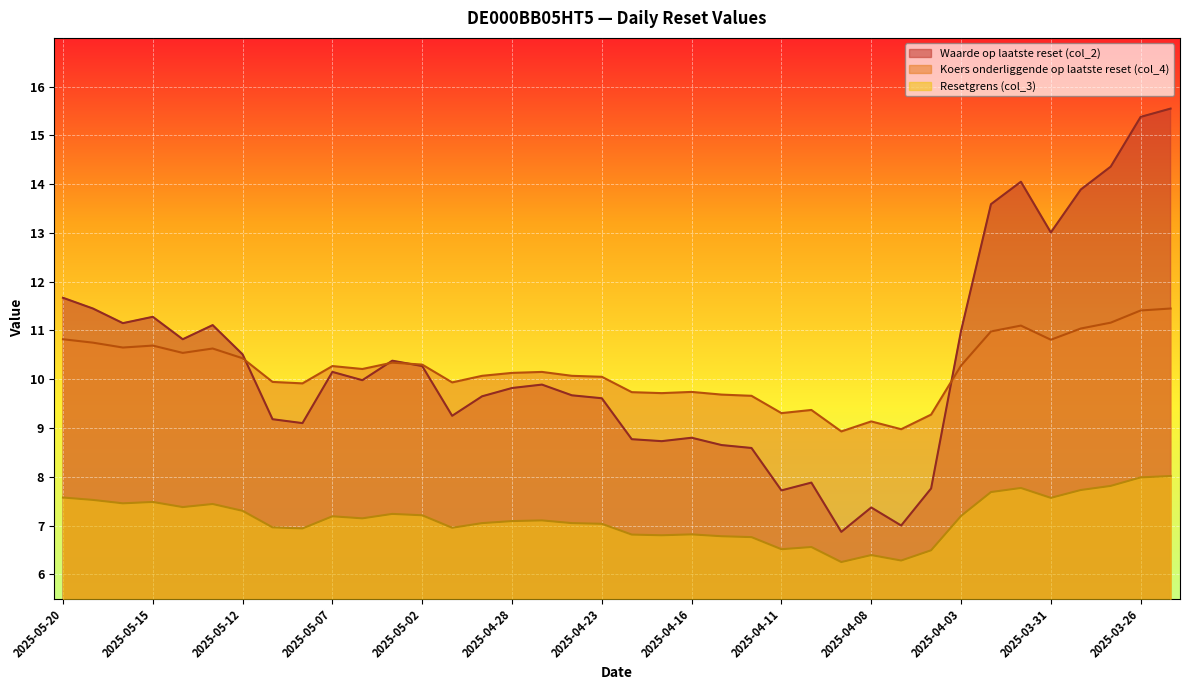

At which label does Waarde op laatste reset (col_2) reach its peak?

2025-03-25